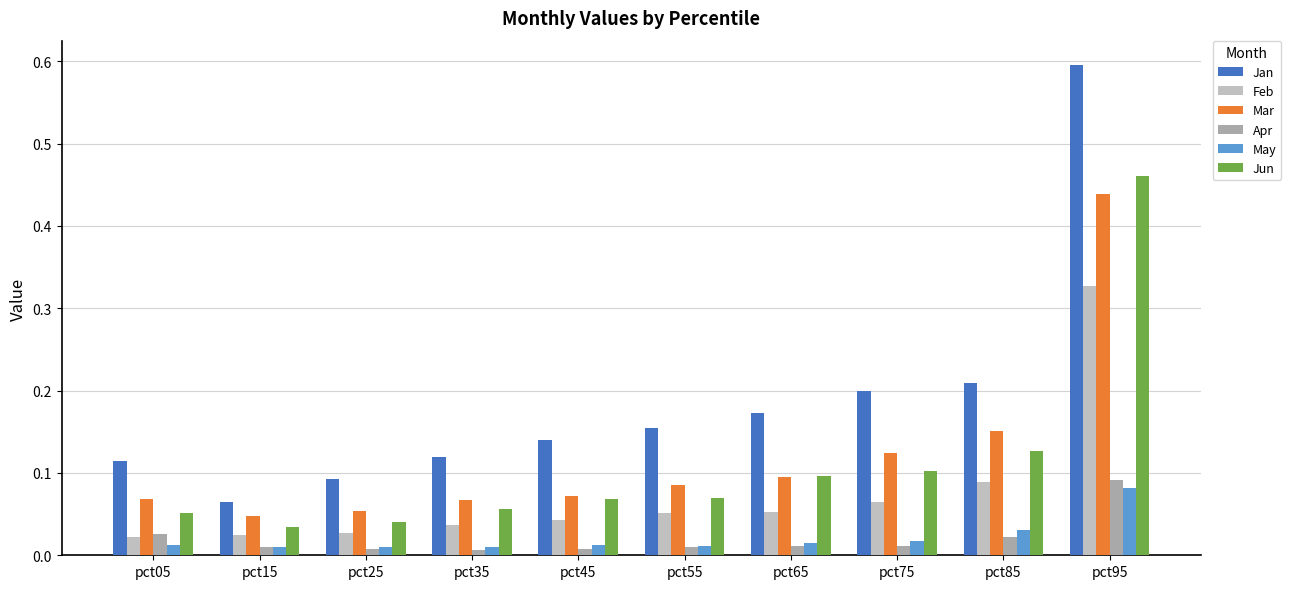

How many bars are there in total?

60